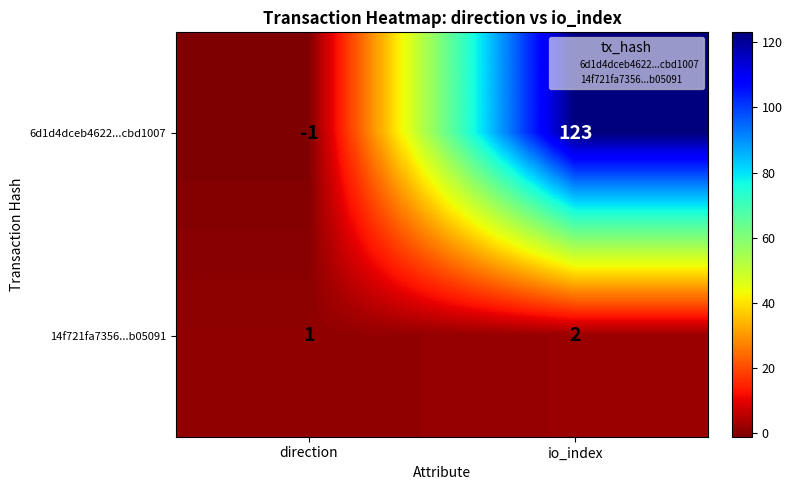

Reading left to right, transcribe all the data shown in this chart.

6d1d4dceb4622...cbd1007: -1	123
14f721fa7356...b05091: 1	2